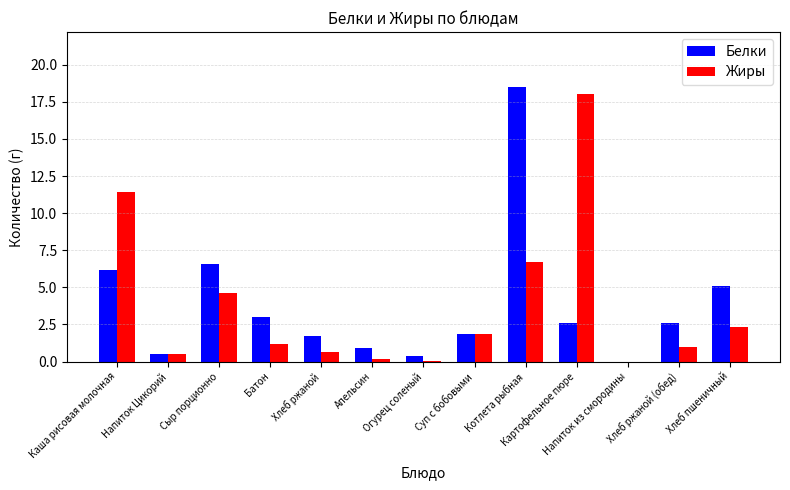

How many data points in Белки are above 2?

7